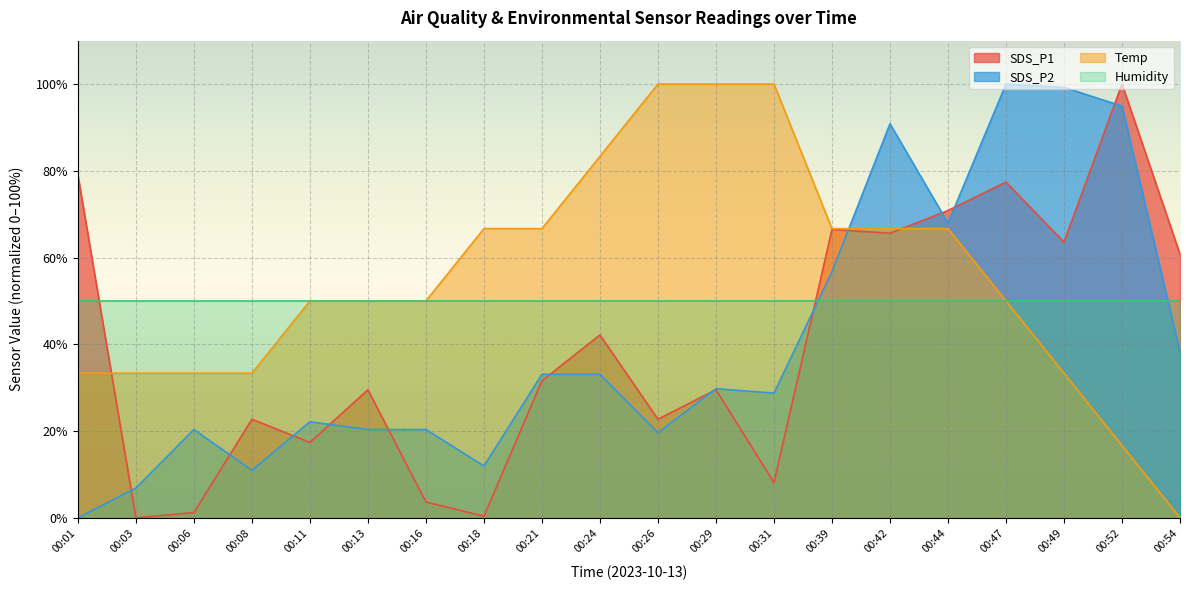

True or false: SDS_P1 has more than 2 points higher than both neighbors.

True